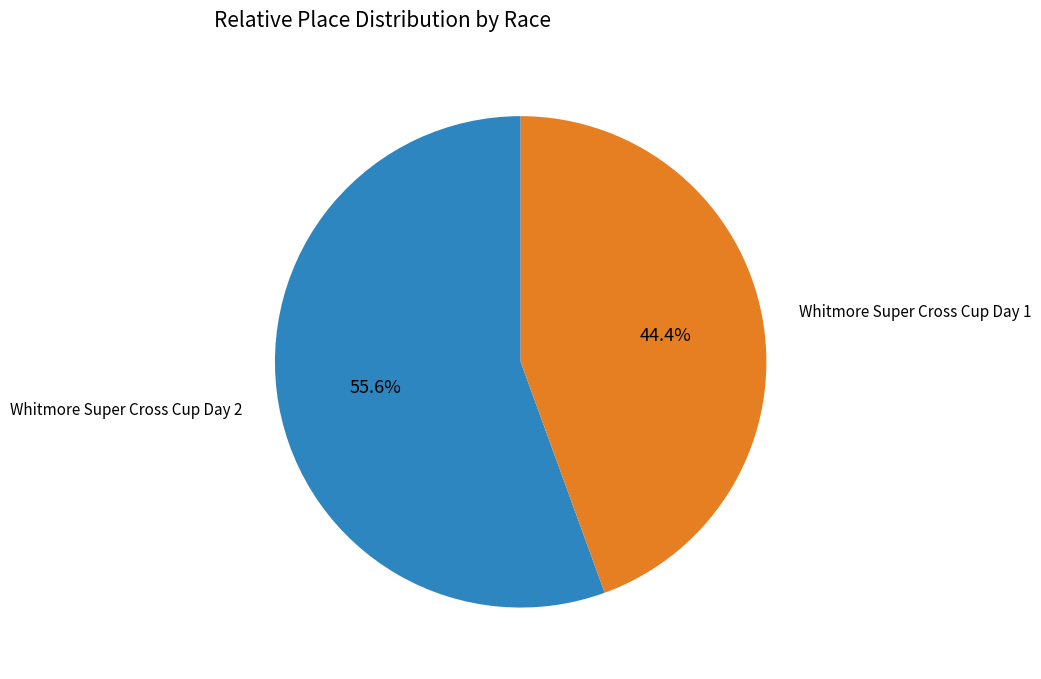

How many segments does this pie chart have?

2